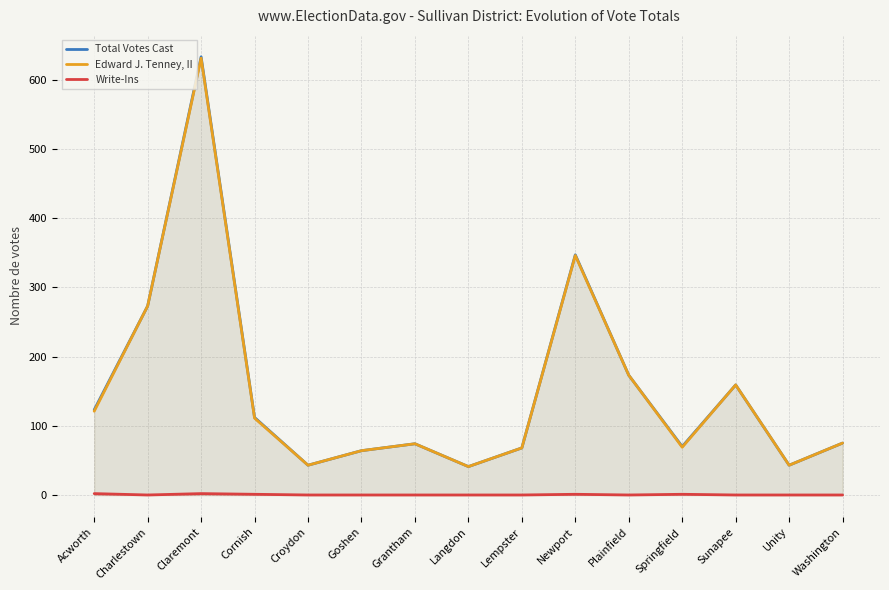

What is the difference between the second highest and second lowest values in the Total Votes Cast series?

304